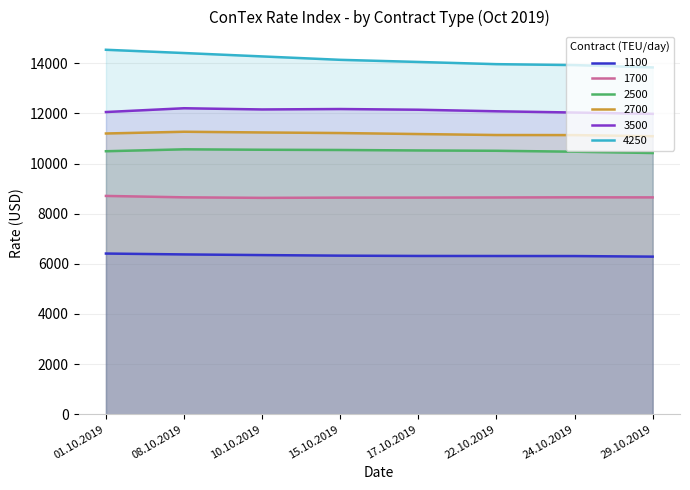

Between 17.10.2019 and 01.10.2019, which is larger?

01.10.2019